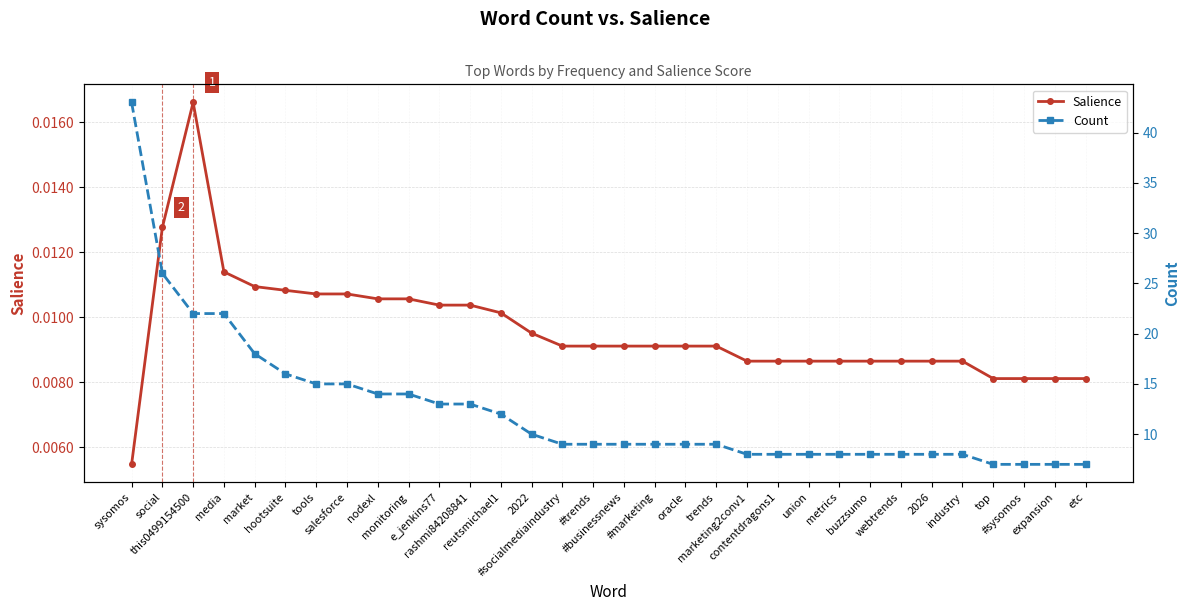

Between market and monitoring, which series saw the biggest shift?

Count